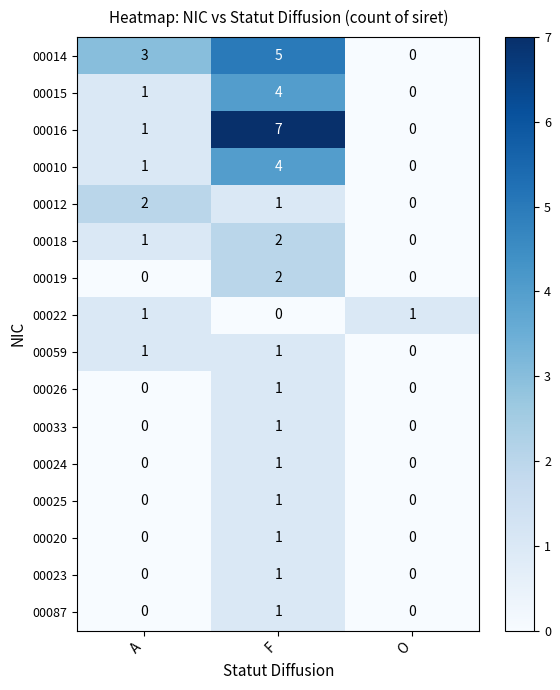

Which label corresponds to the largest value in the chart?

F